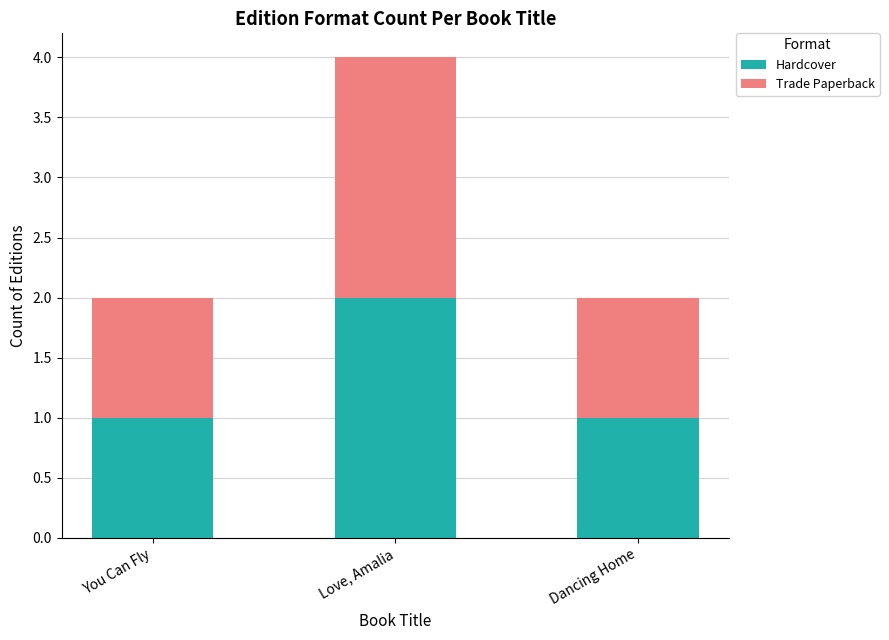

Reading left to right, list the values for the Hardcover series.

1	2	1